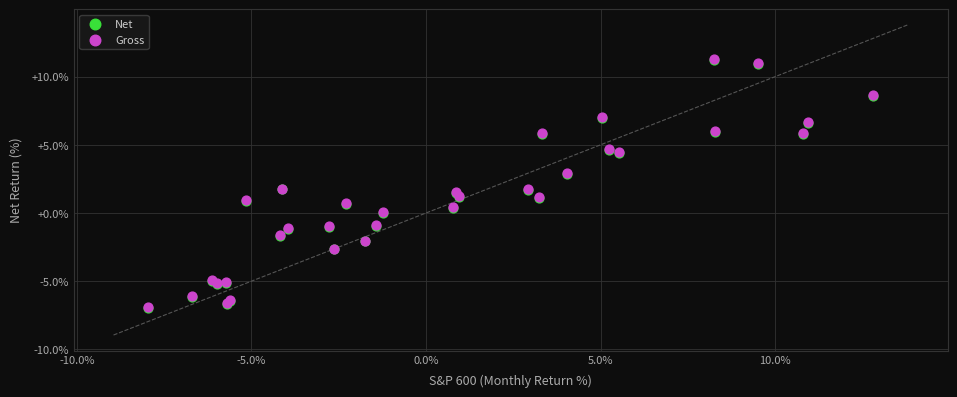

What are all the series names shown in the legend?

Net, Gross